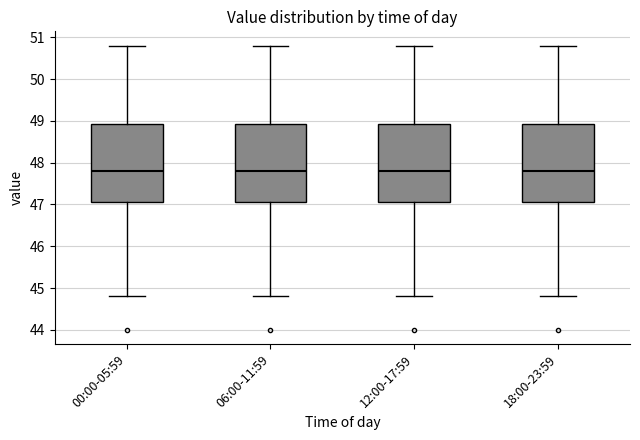

Reading left to right, transcribe this box plot: for each box, give where its median line is, the range the box spans, and where its two whiskers end, as read against the y-axis. The values are not printed on the chart, so give them approximately, as read against the axis.

00:00-05:59: median 47.8, box 47.1 to 48.9, whiskers 44.8 to 50.8
06:00-11:59: median 47.8, box 47.1 to 48.9, whiskers 44.8 to 50.8
12:00-17:59: median 47.8, box 47.1 to 48.9, whiskers 44.8 to 50.8
18:00-23:59: median 47.8, box 47.1 to 48.9, whiskers 44.8 to 50.8